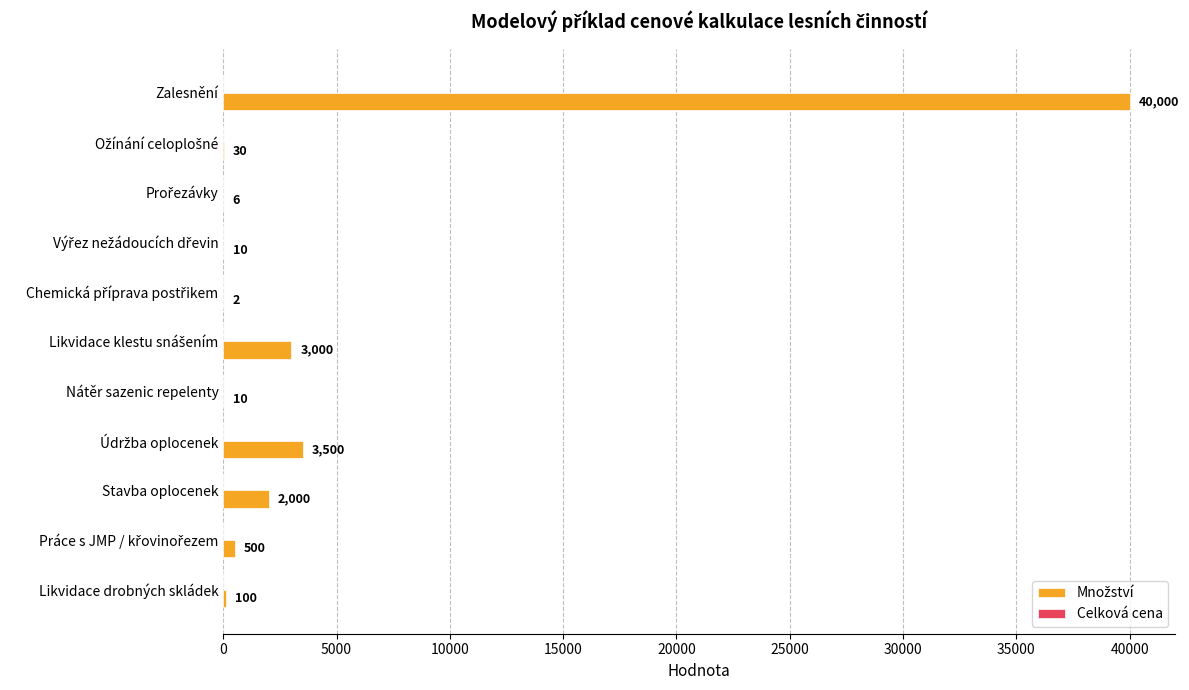

At which category does the chart reach its peak across all series?

Zalesnění